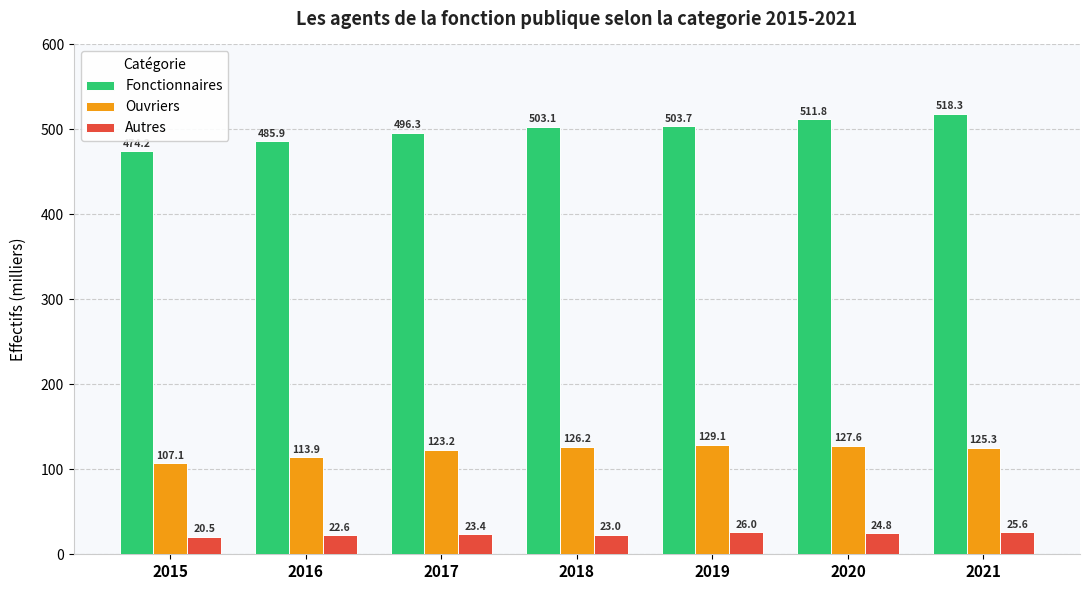

What are all the series names shown in the legend?

Fonctionnaires, Ouvriers, Autres